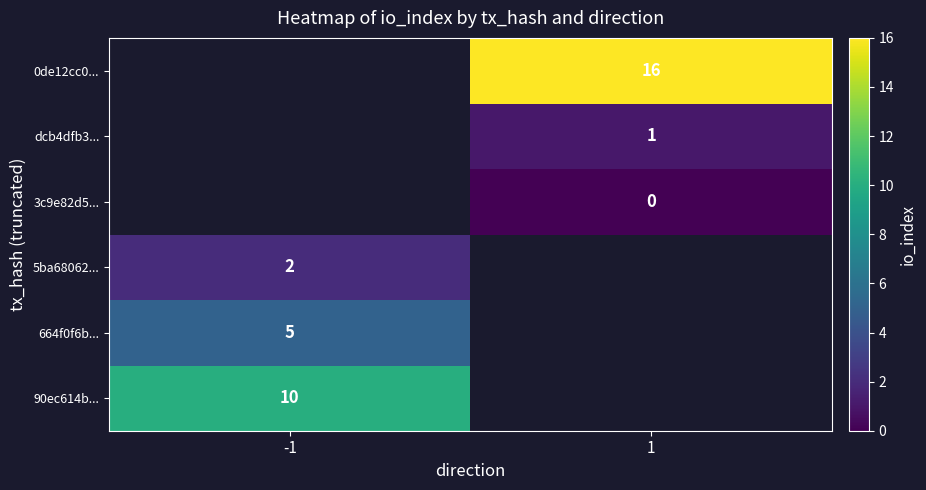

The value of 664f0f6b... at -1 is 8. True or false?

False